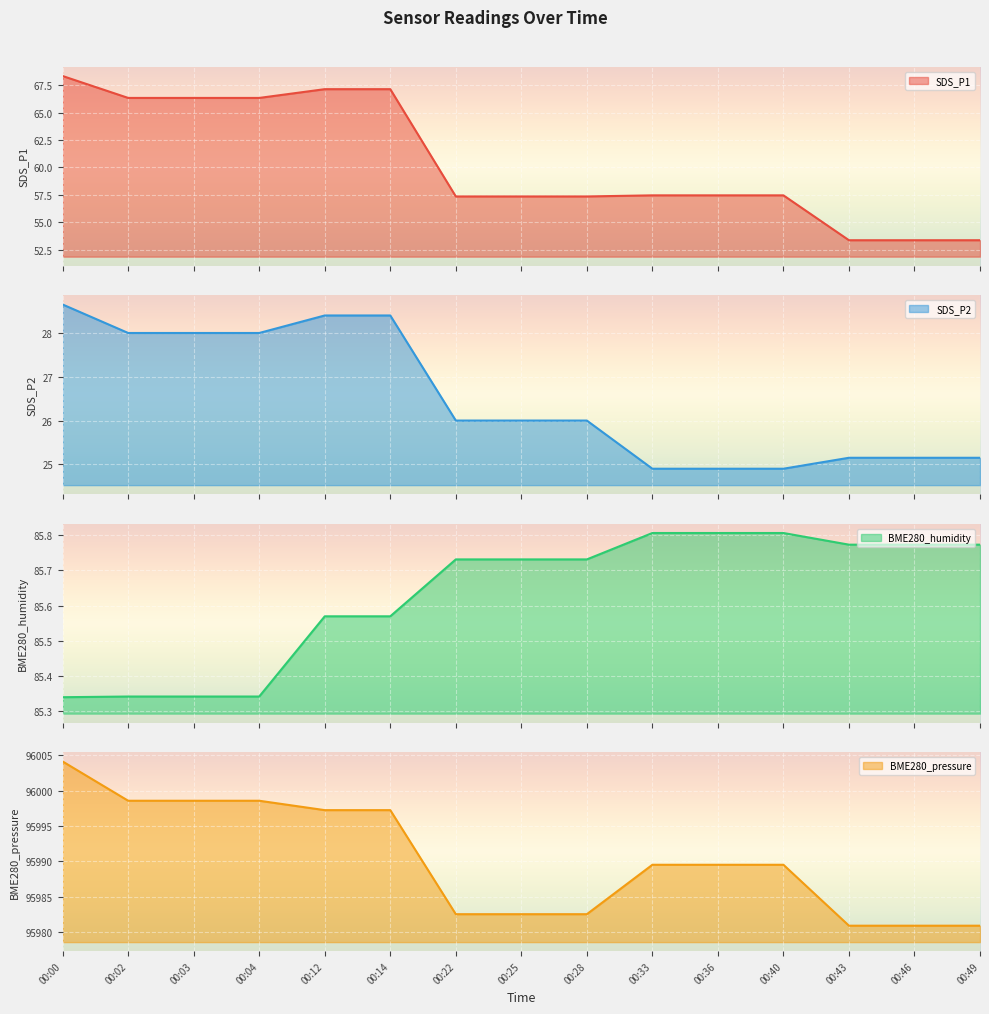

What is the smallest value displayed?

24.9